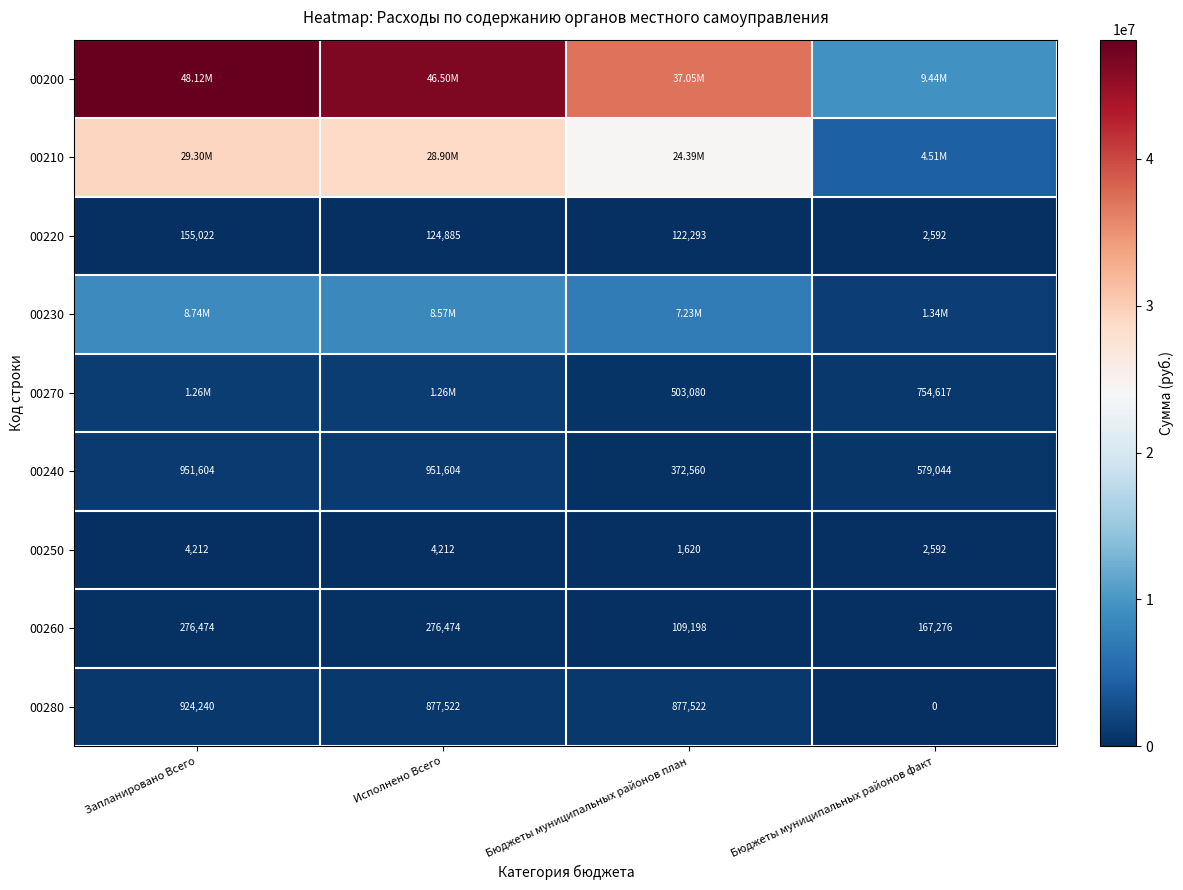

What is the total value across all series at Исполнено Всего?

87453006.2